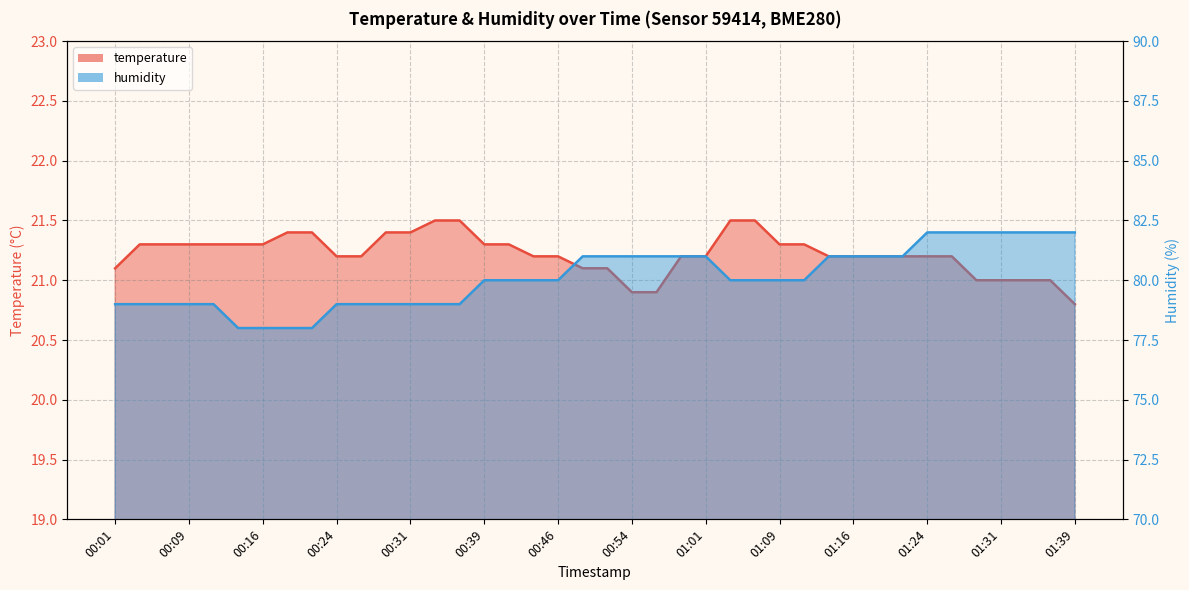

Which category has the highest value in the humidity series?

01:24